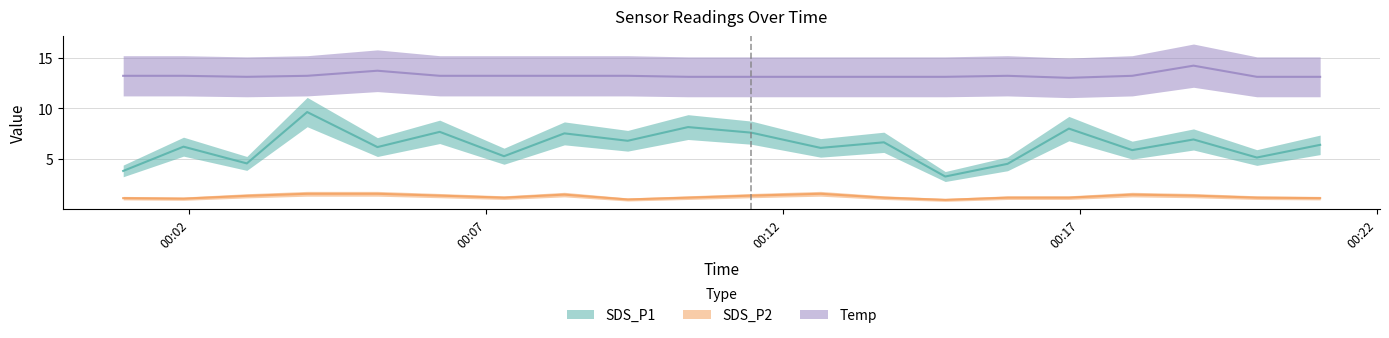

Which series has the largest total across all categories?

Temp